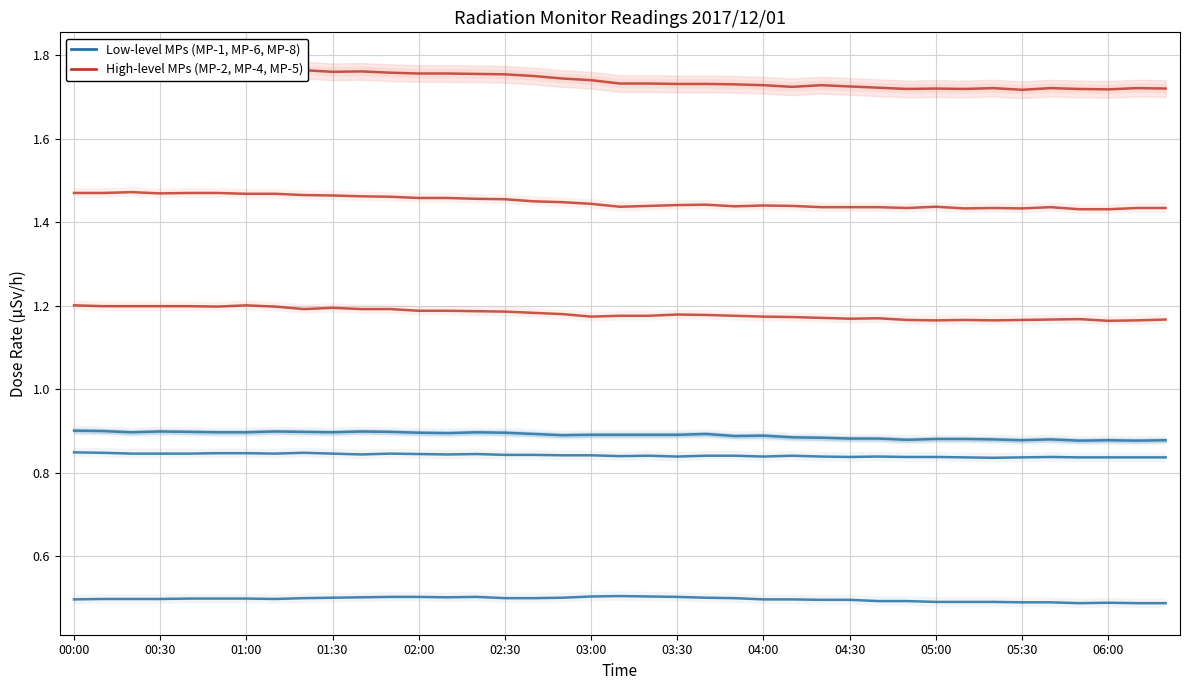

At how many categories does at least one series exceed 1?

39